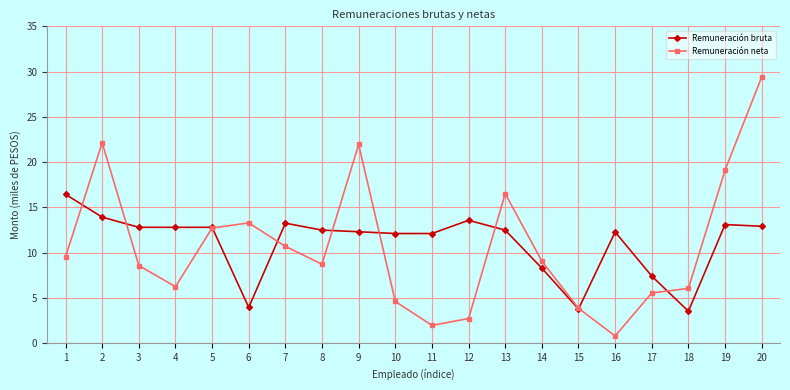

Which category has the highest value in the Remuneración neta series?

20